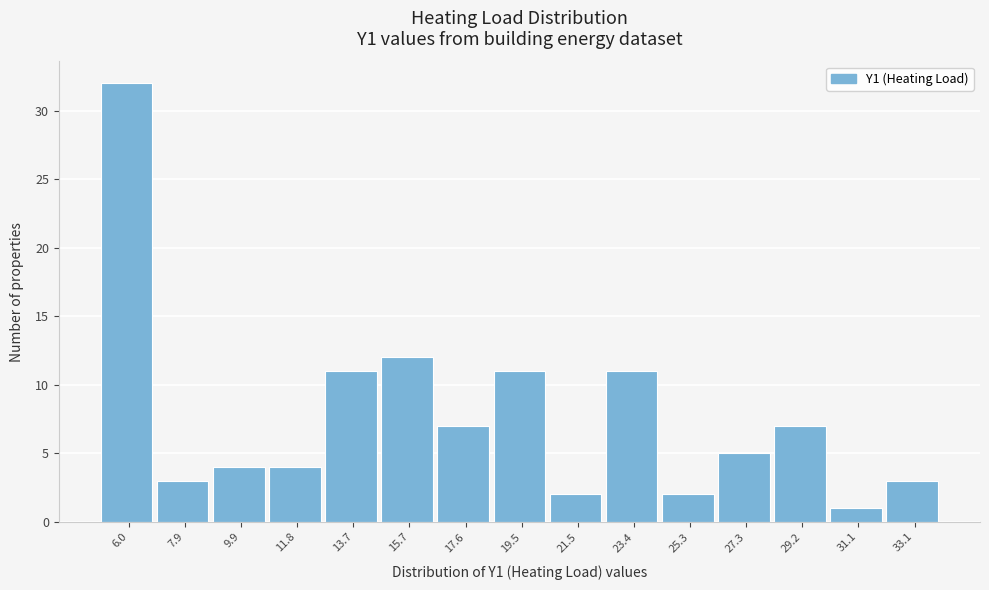

Reading right to left, extract all data points from this chart.

33.1=3	31.1=1	29.2=7	27.3=5	25.3=2	23.4=11	21.5=2	19.5=11	17.6=7	15.7=12	13.7=11	11.8=4	9.9=4	7.9=3	6.0=32